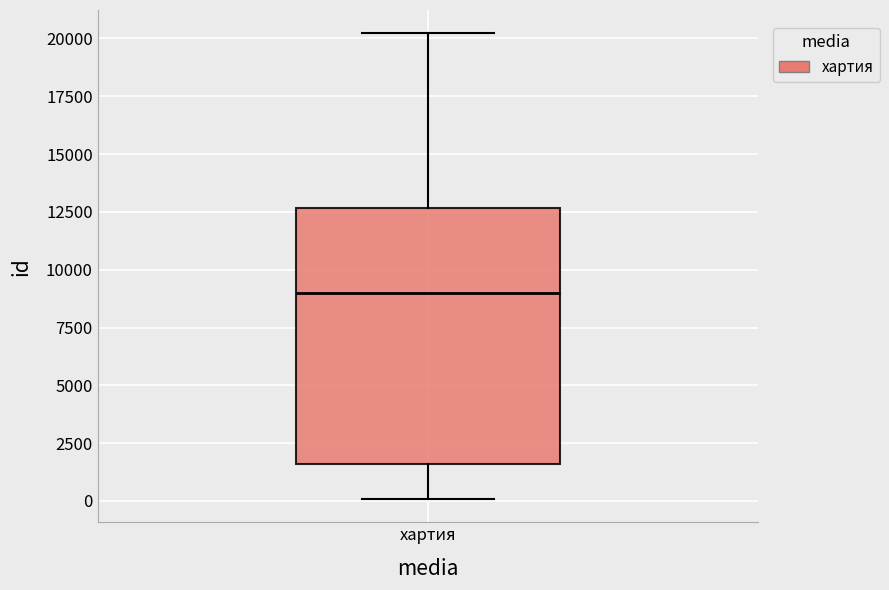

Transcribe this box plot: give where the median line is, the range the box spans, and where the two whiskers end, as read against the y-axis. The values are not printed on the chart, so give them approximately, as read against the axis.

median 9000, box 1500 to 12500, whiskers 0 to 20000